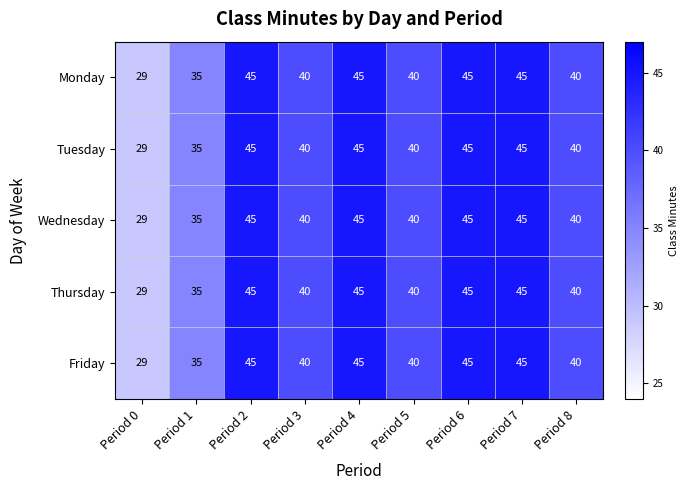

Is the value of Monday at Period 8 greater than the value of Friday at Period 2?

No